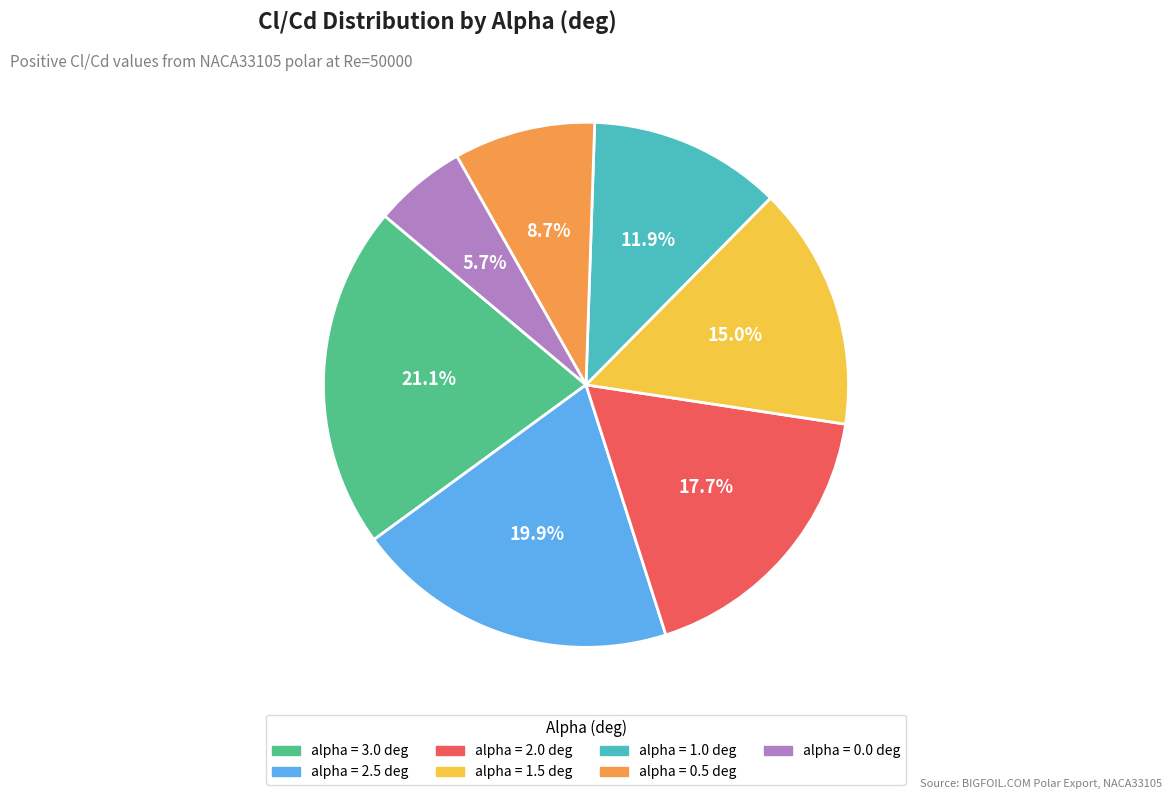

Does any single category account for the majority?

No